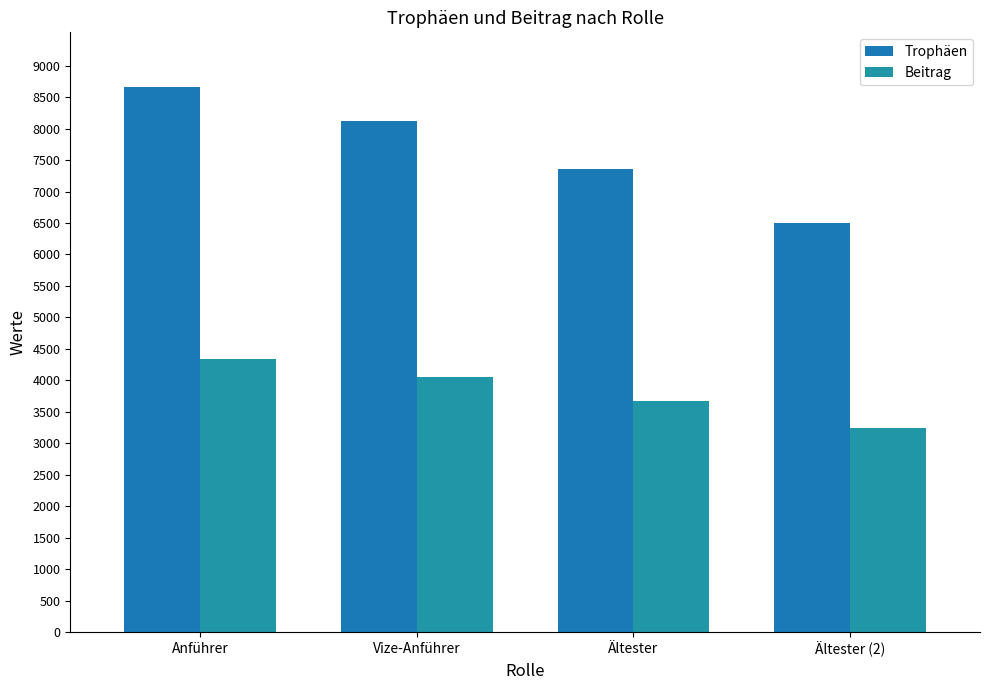

At Ältester, list the series in order from smallest to largest.

Beitrag, Trophäen